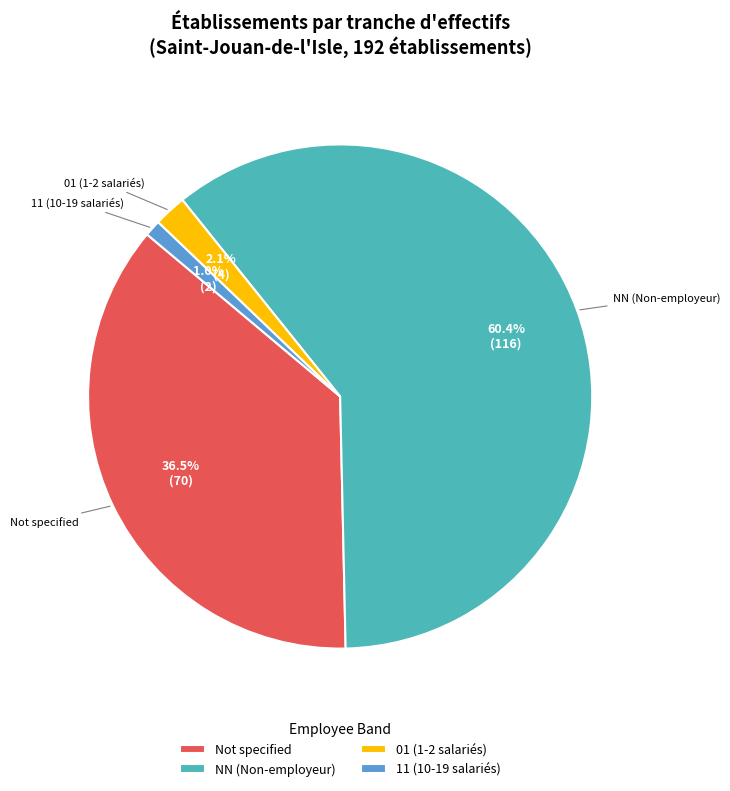

Which slice is the largest?

NN (Non-employeur)